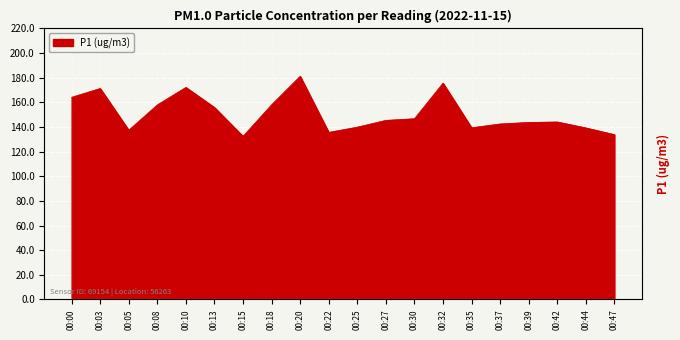

Which has a higher value, 00:42 or 00:30?

00:30